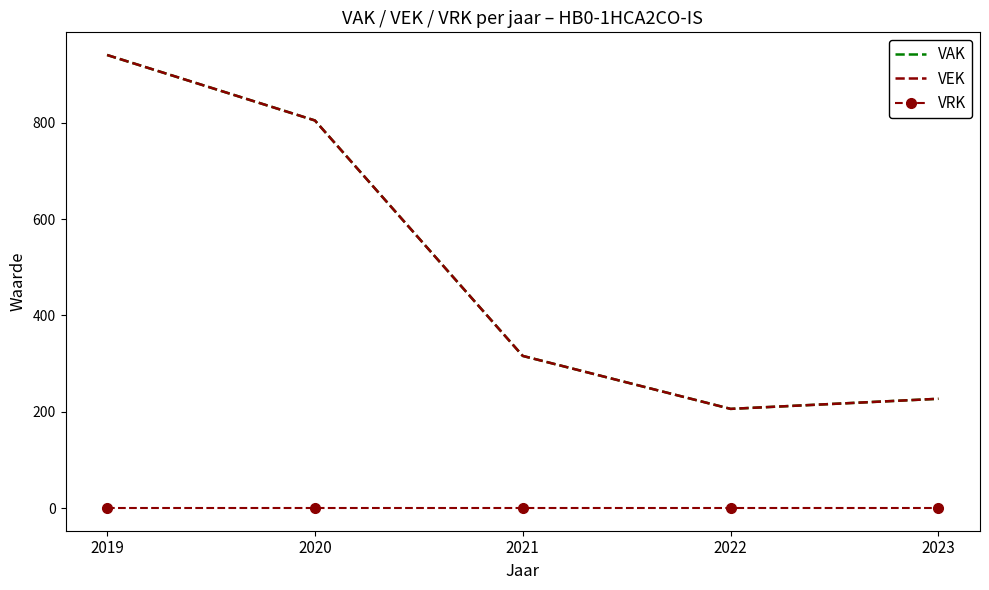

True or false: VRK and VEK intersect in this chart.

False